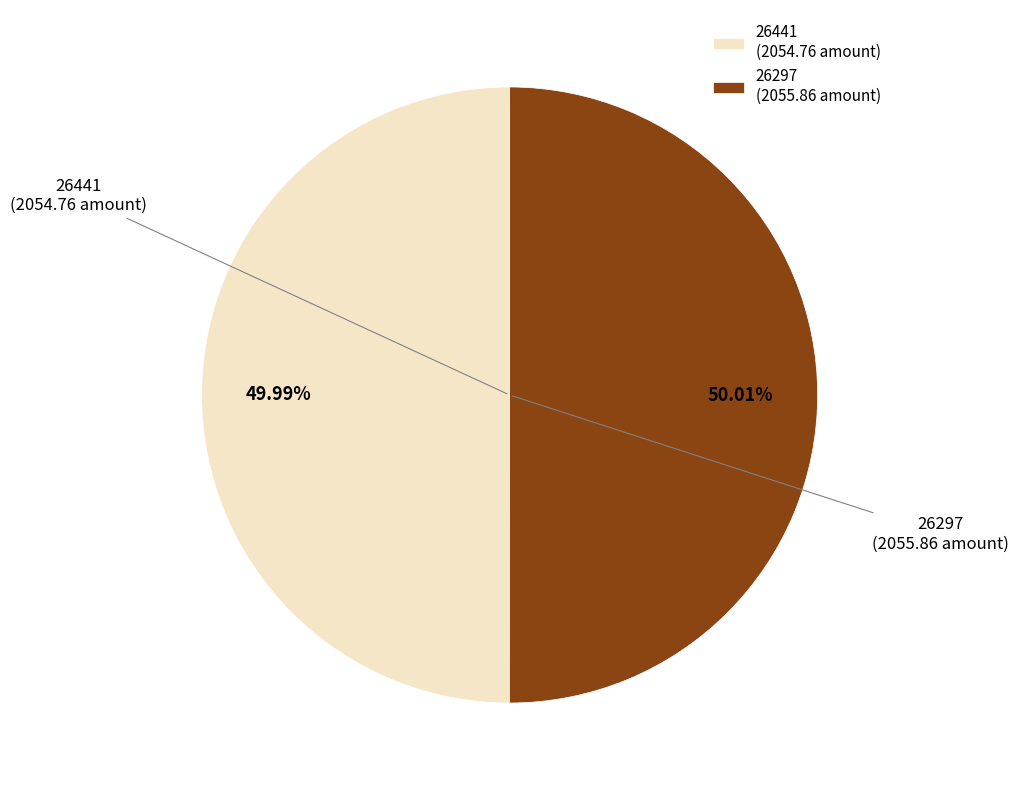

Do 26441 (2054.76 amount) and 26297 (2055.86 amount) together represent more than half of the pie?

Yes